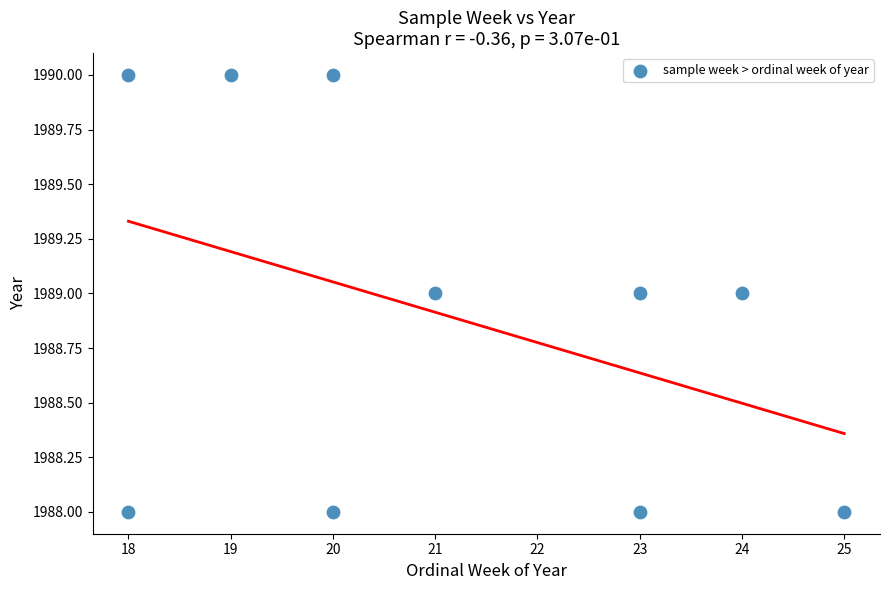

What is the range of X values (max minus min)?

7